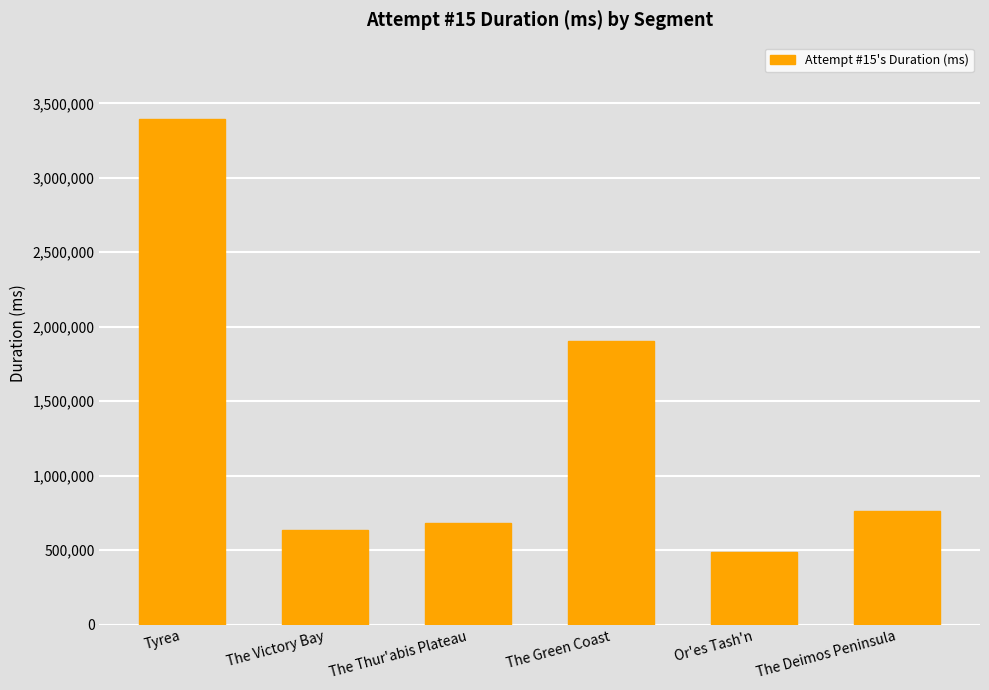

Read the value at The Victory Bay, to the nearest 50.

633600